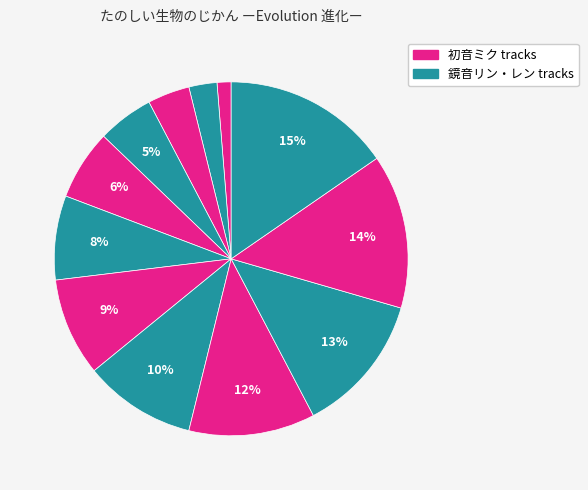

How many segments does this pie chart have?

12